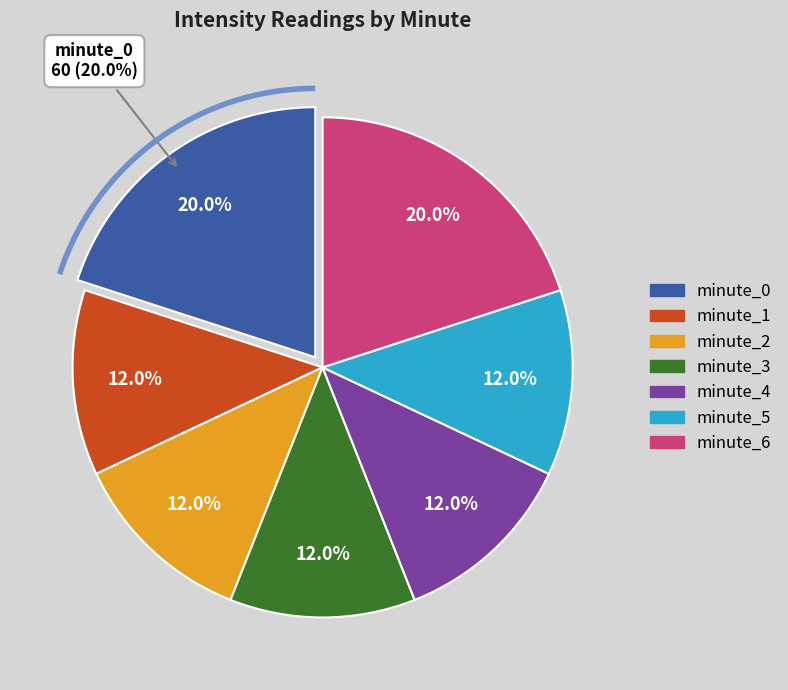

Count the number of slices in the pie.

7